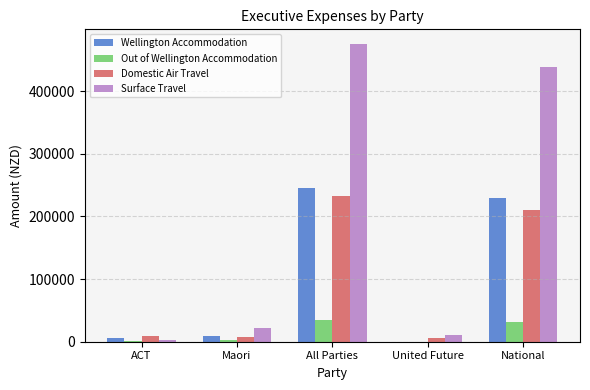

What is the greatest value displayed?

475031.2